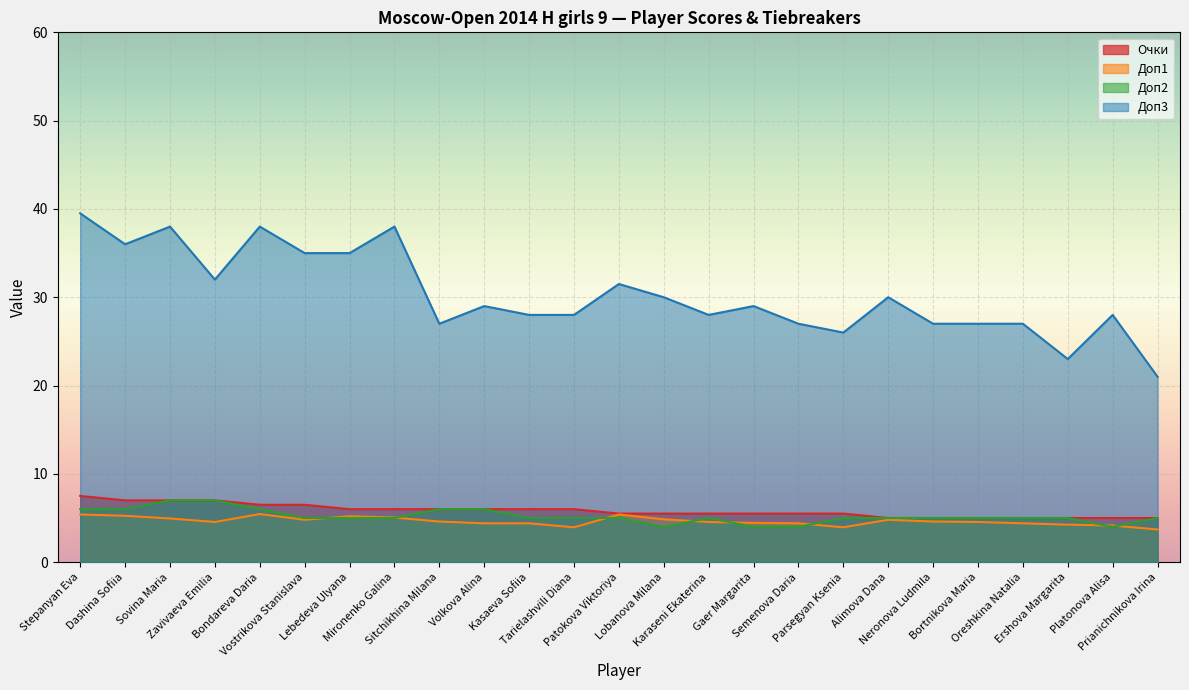

What is the spread (max minus min) of values at Stepanyan Eva?

34.1